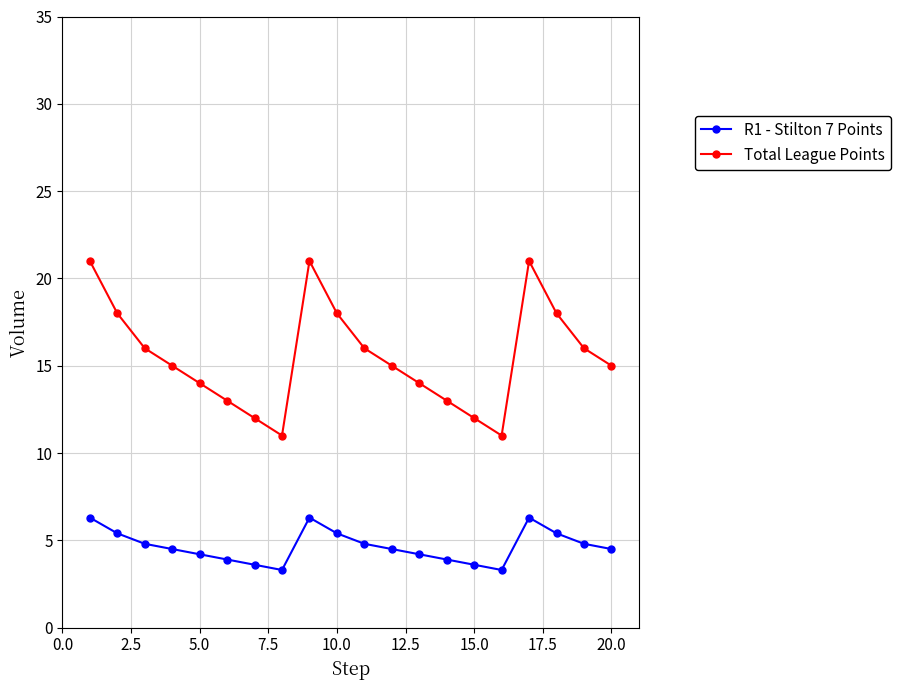

How many interior local valleys does the Total League Points series have?

2